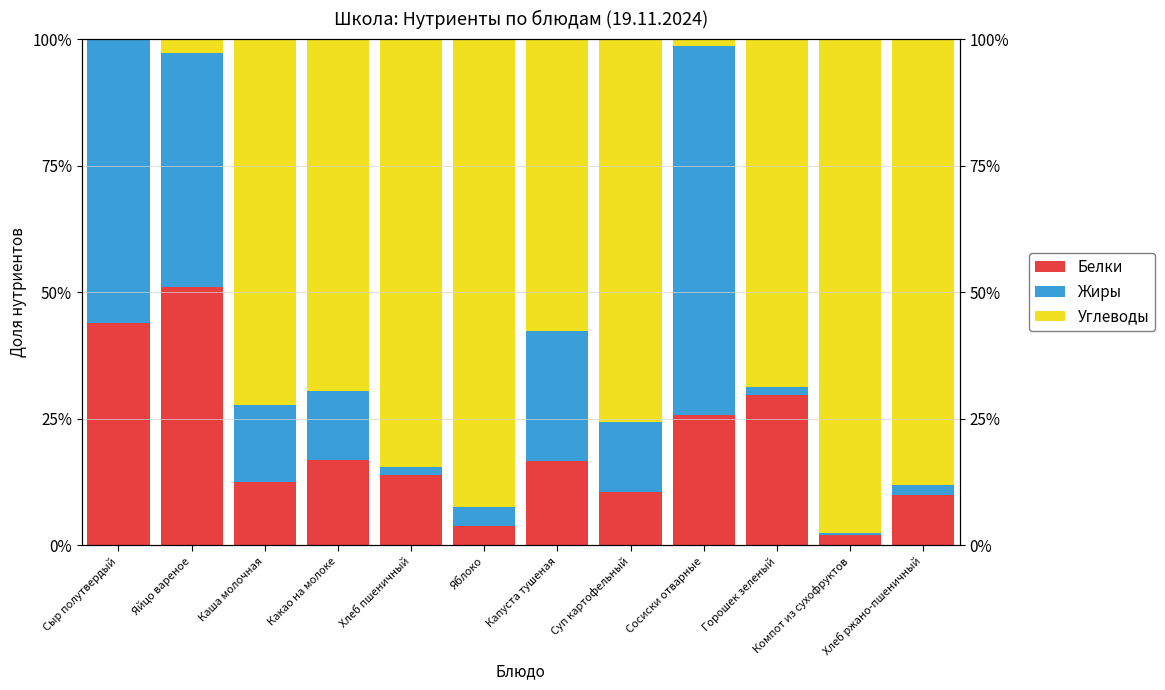

Reading right to left, list all the values displayed in this chart.

Белки: Хлеб ржано-пшеничный=10.0	Компот из сухофруктов=2.1	Горошек зеленый=29.7	Сосиски отварные=25.8	Суп картофельный=10.6	Капуста тушеная=16.6	Яблоко=3.8	Хлеб пшеничный=13.8	Какао на молоке=16.9	Каша молочная=12.5	Яйцо вареное=51.0	Сыр полутвердый=44.0
Жиры: Хлеб ржано-пшеничный=2.0	Компот из сухофруктов=0.3	Горошек зеленый=1.5	Сосиски отварные=73.0	Суп картофельный=13.7	Капуста тушеная=25.7	Яблоко=3.8	Хлеб пшеничный=1.7	Какао на молоке=13.5	Каша молочная=15.2	Яйцо вареное=46.2	Сыр полутвердый=56.0
Углеводы: Хлеб ржано-пшеничный=88.1	Компот из сухофруктов=97.6	Горошек зеленый=68.8	Сосиски отварные=1.3	Суп картофельный=75.7	Капуста тушеная=57.7	Яблоко=92.5	Хлеб пшеничный=84.4	Какао на молоке=69.6	Каша молочная=72.3	Яйцо вареное=2.8	Сыр полутвердый=0.0